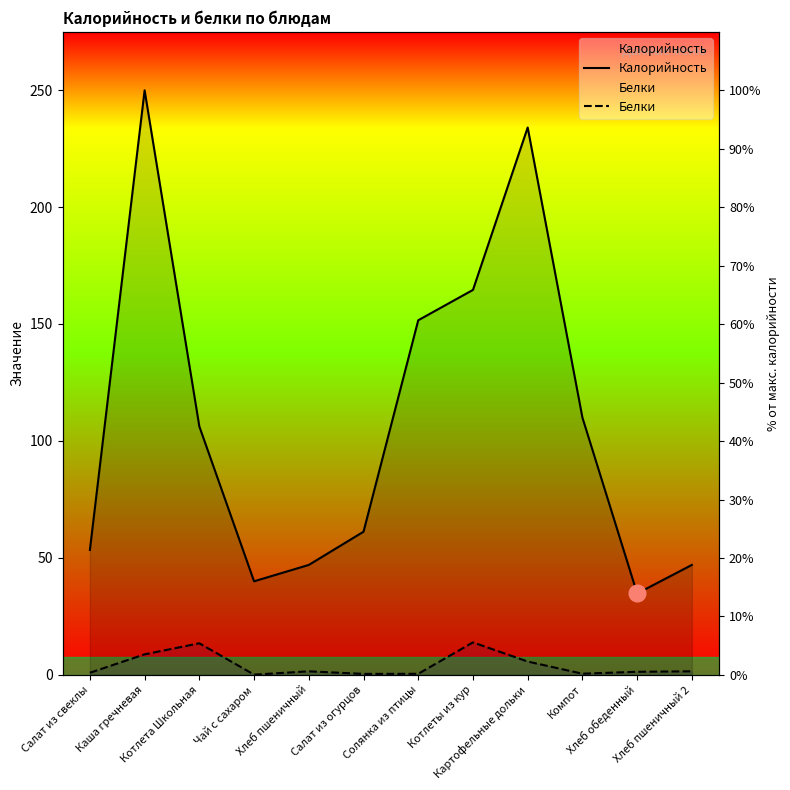

What is the maximum value for Белки?

13.9